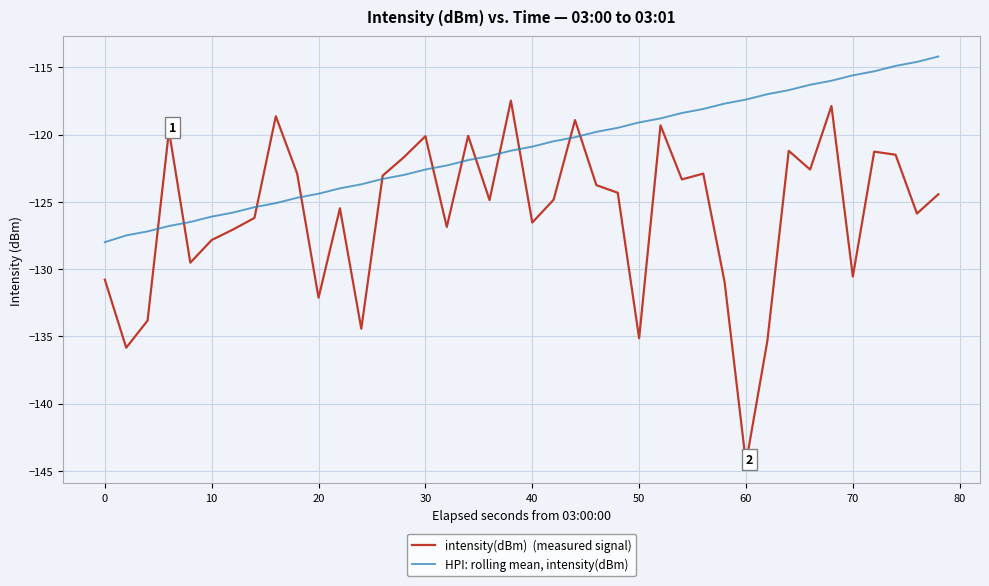

What is the greatest value displayed?

-114.2